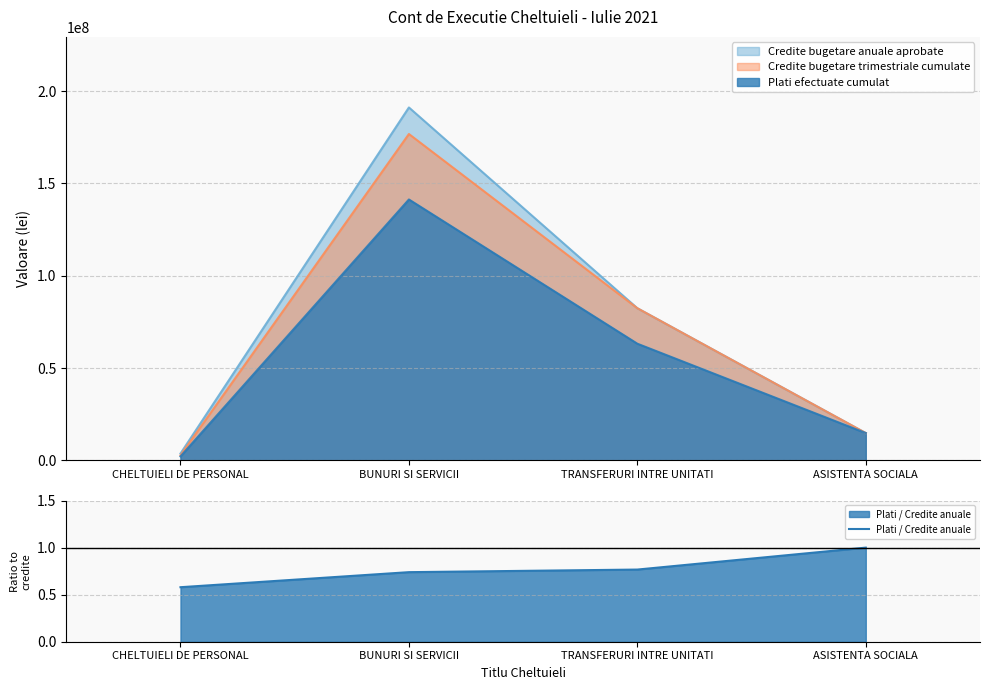

What is the label of the 1st point from the left?

CHELTUIELI DE PERSONAL